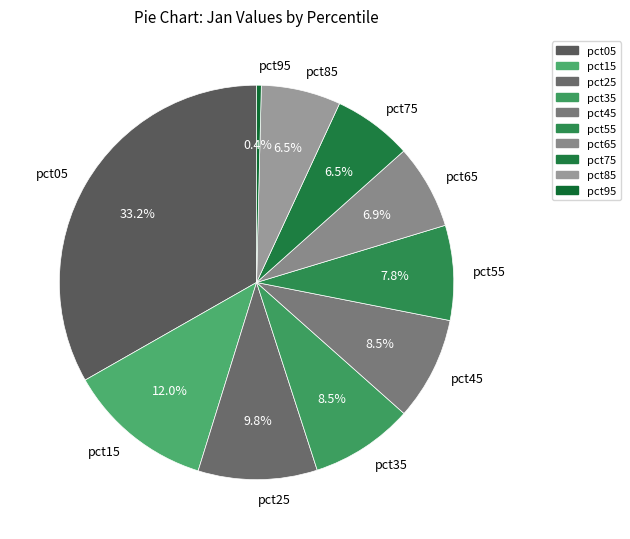

How many slices are in this pie chart?

10